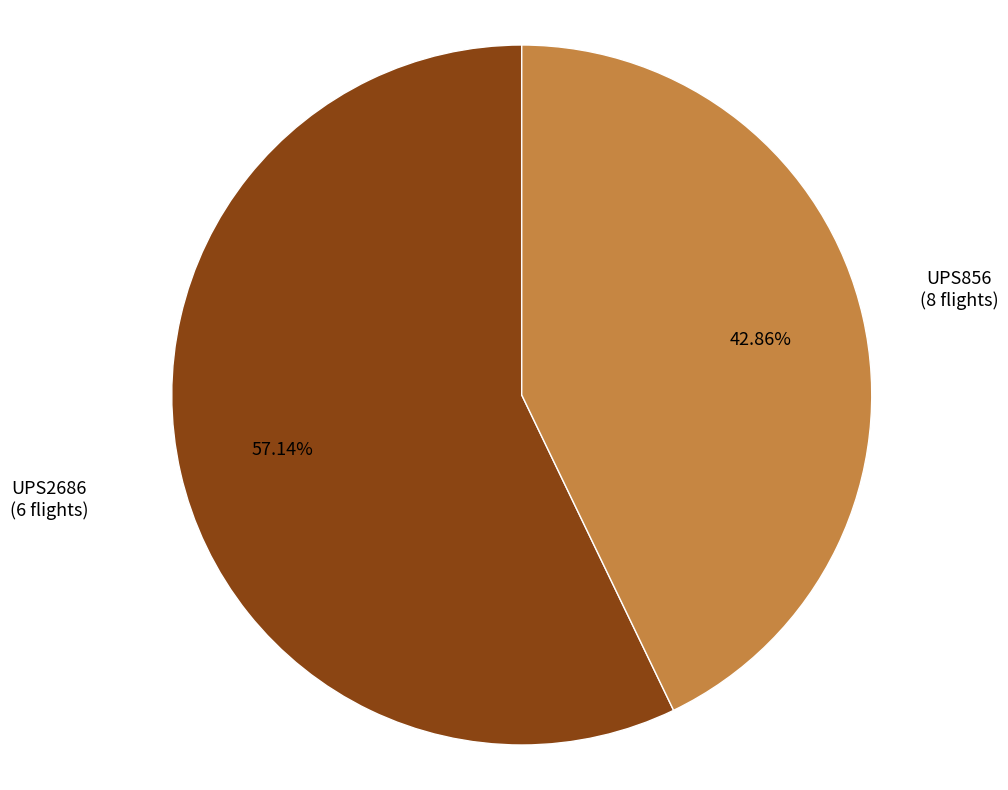

Is there any slice that represents more than half of the pie?

Yes